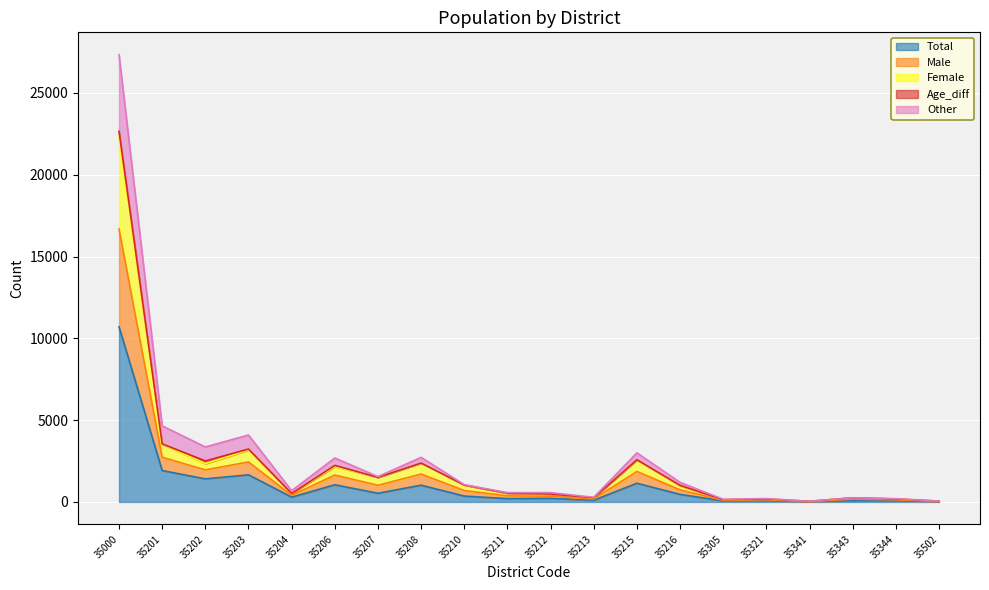

Is it true that Female equals 3948 at 35206?

False